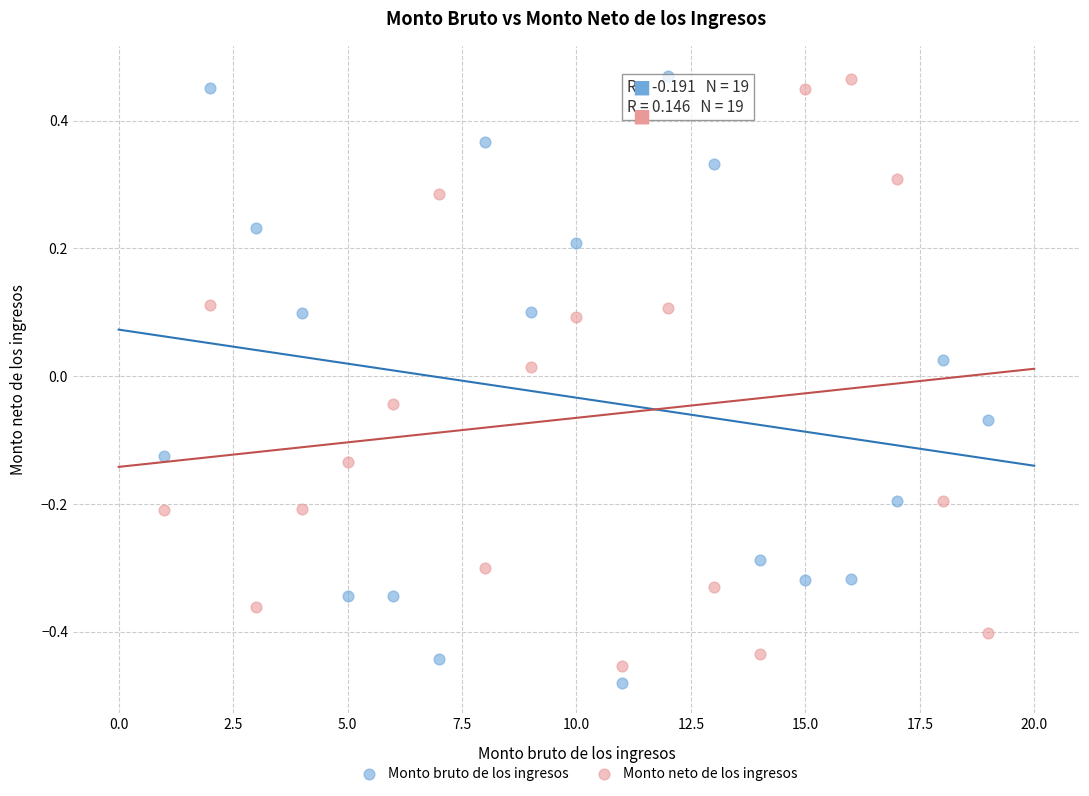

What is the X range (max minus min) for the scatter plot?

18.0